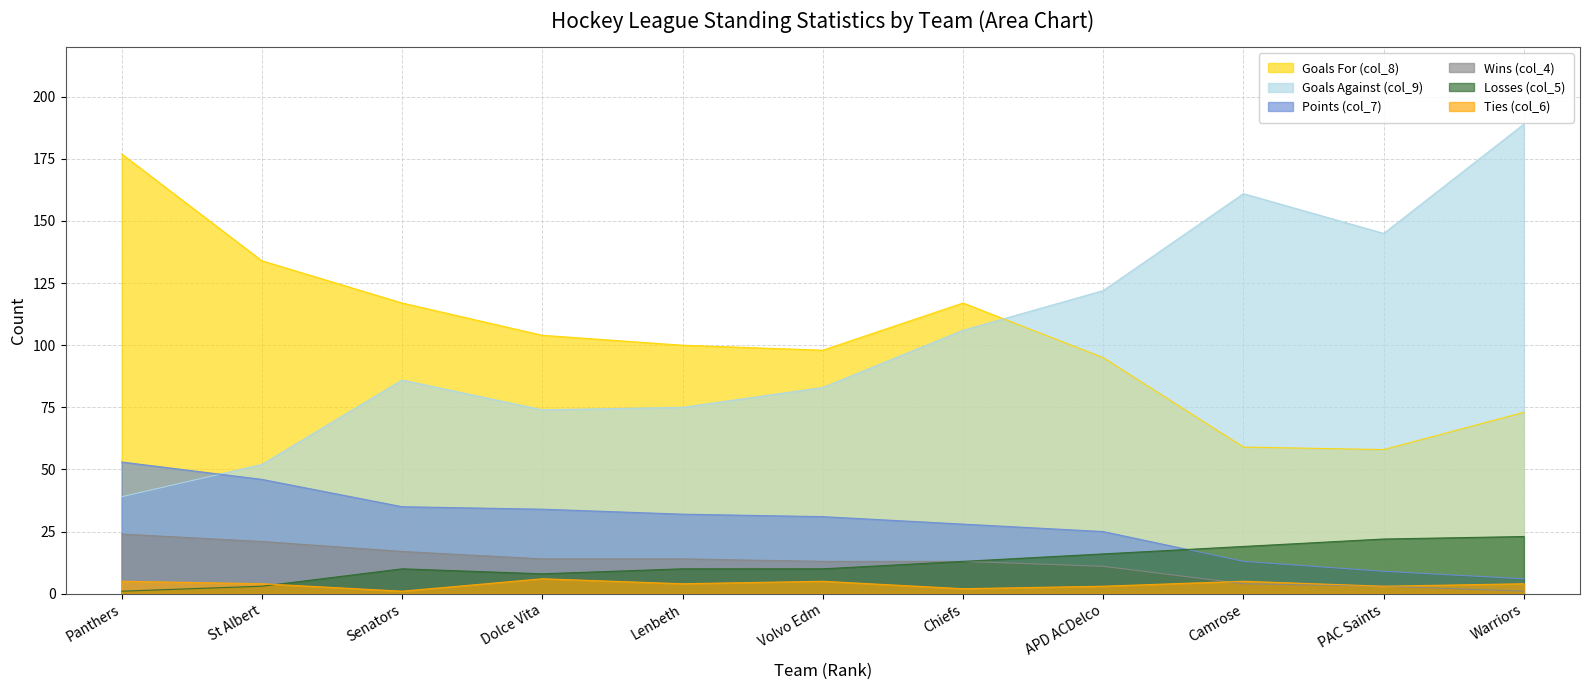

True or false: Goals For (col_8) has a value of 95 at APD ACDelco.

True